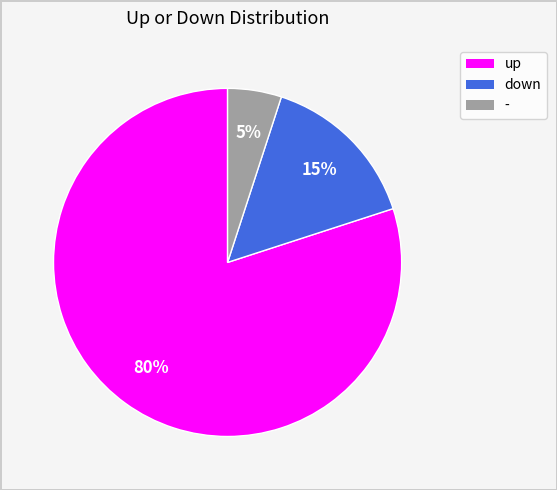

How many segments does this pie chart have?

3